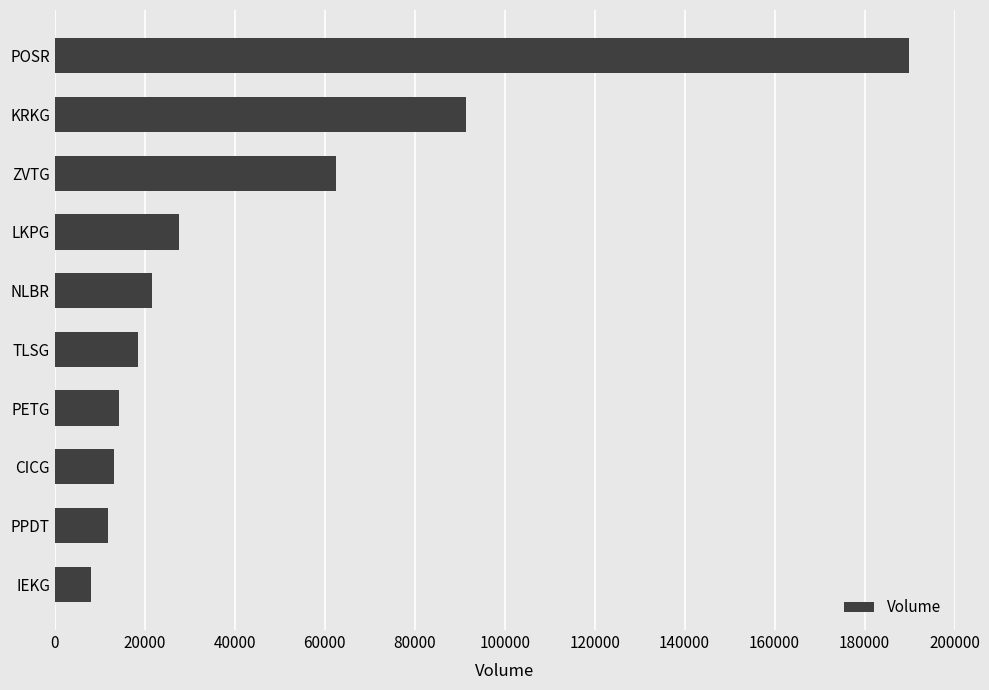

The value at PETG is 14337. True or false?

True